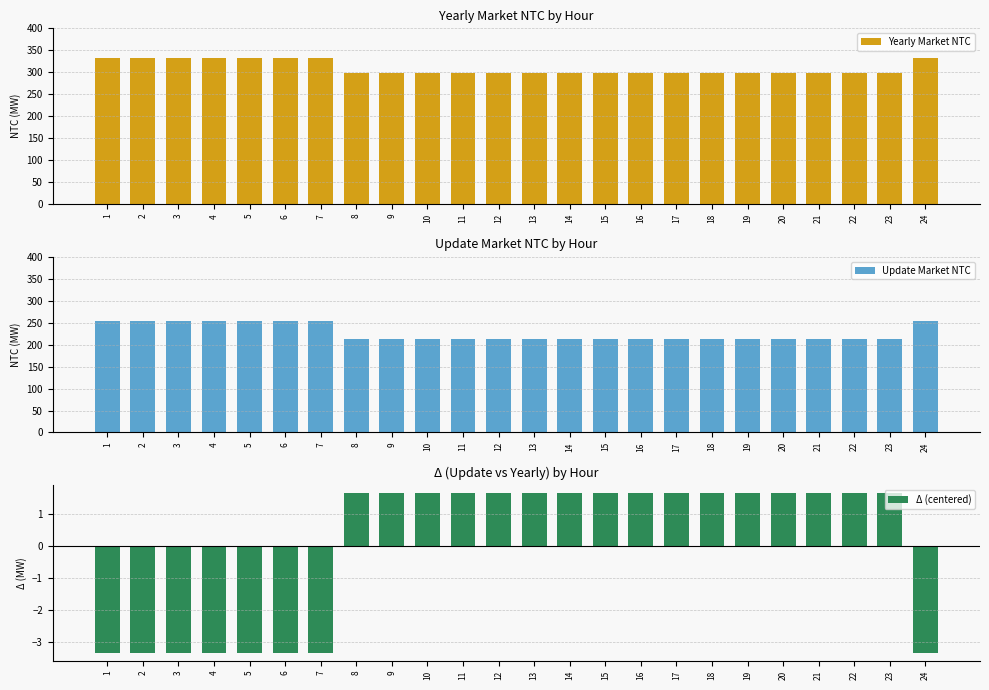

List the labels in order of Yearly Market NTC value, smallest first.

8, 9, 10, 11, 12, 13, 14, 15, 16, 17, 18, 19, 20, 21, 22, 23, 1, 2, 3, 4, 5, 6, 7, 24